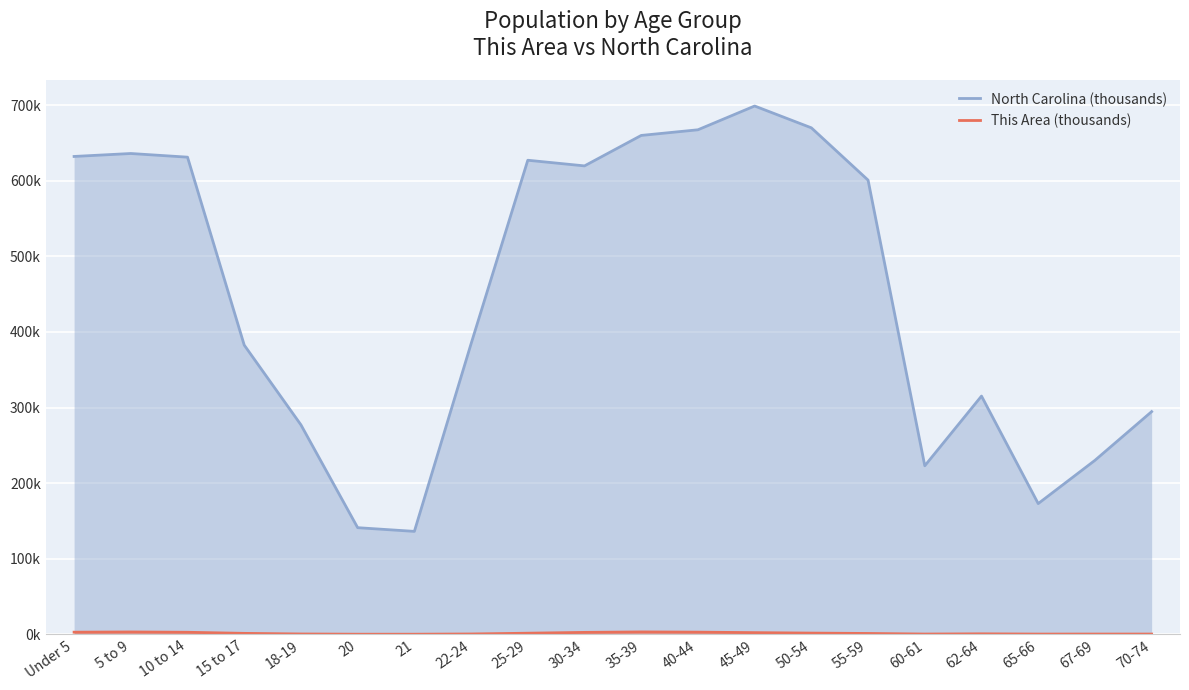

Is it true that North Carolina (thousands) equals 277.0 at 18-19?

True